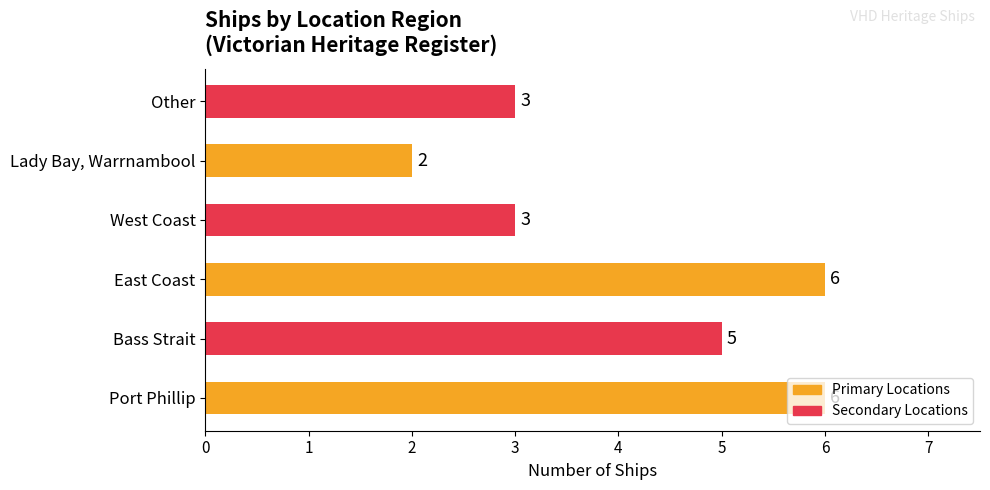

What is the change in value from East Coast to Lady Bay, Warrnambool?

-4